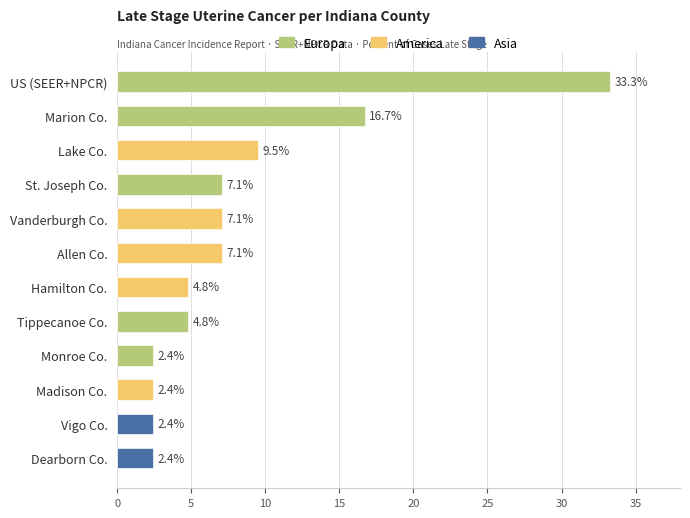

Rank the series at Allen County from highest to lowest value.

America, Europa, Asia